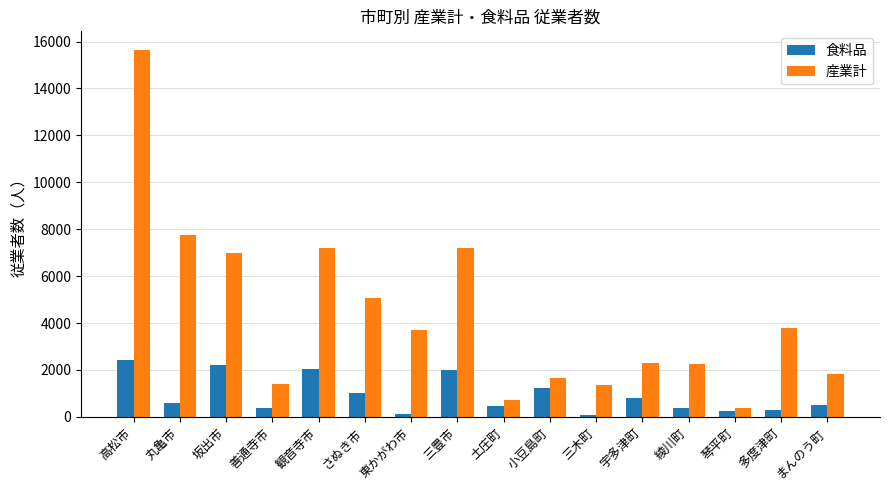

What is the sum of the 産業計 values at 東かがわ市 and 琴平町?

4108